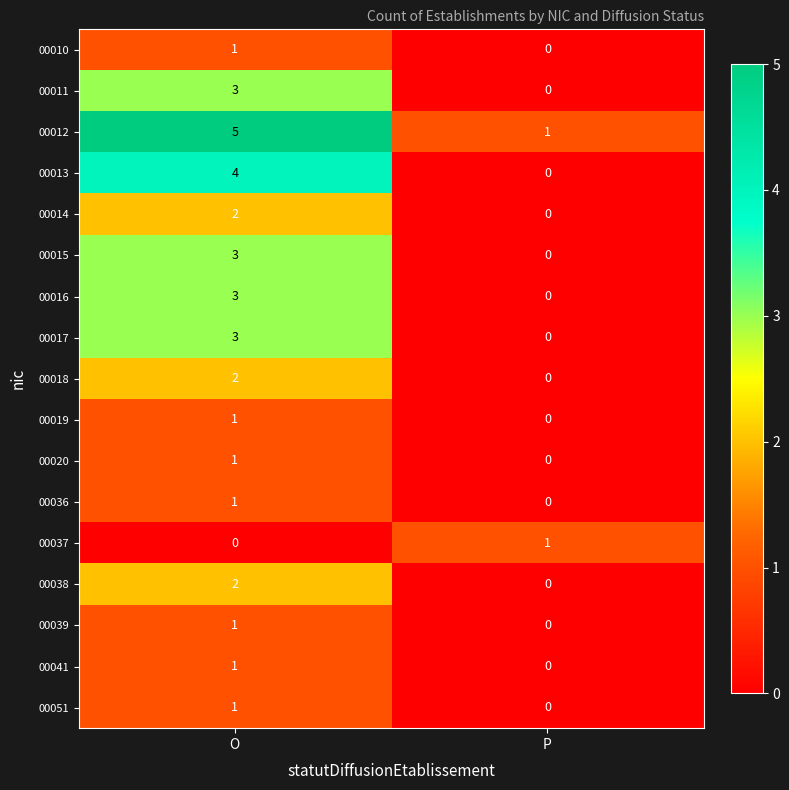

What is the difference between the highest and lowest values at O?

5